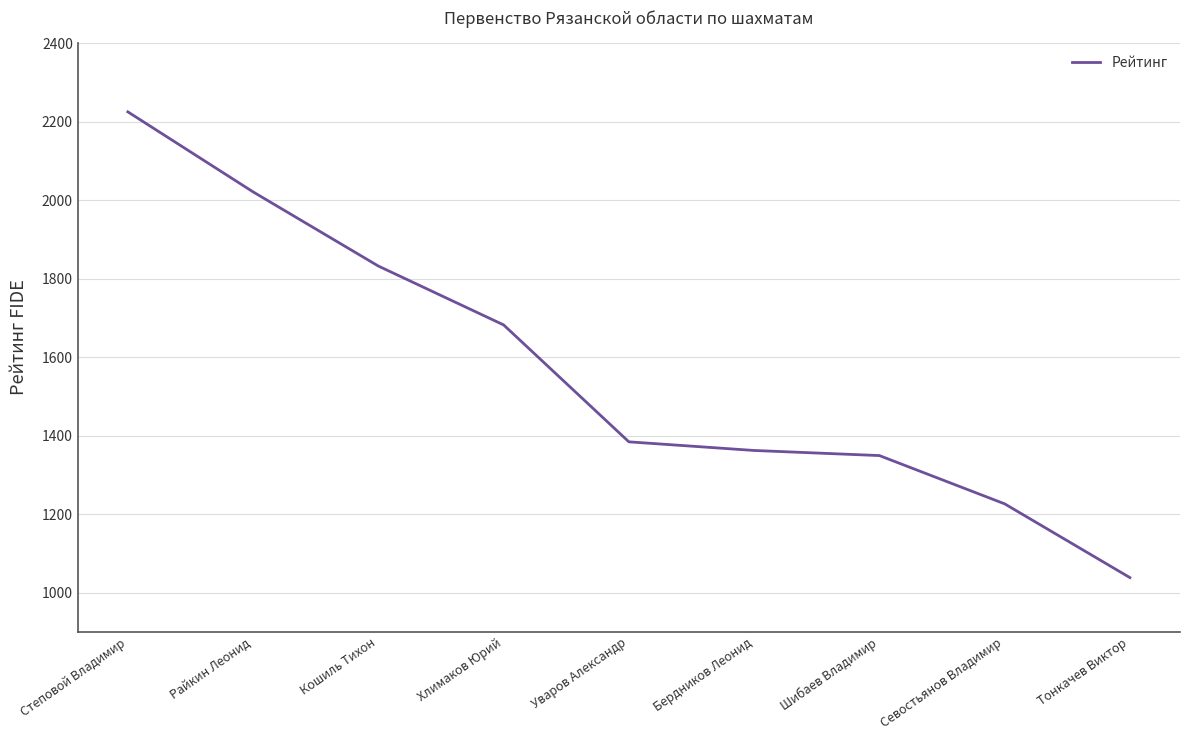

Reading left to right, extract all data points from this chart.

Степовой Владимир=2225	Райкин Леонид=2021	Кошиль Тихон=1832	Хлимаков Юрий=1682	Уваров Александр=1384	Бердников Леонид=1362	Шибаев Владимир=1349	Севостьянов Владимир=1226	Тонкачев Виктор=1038